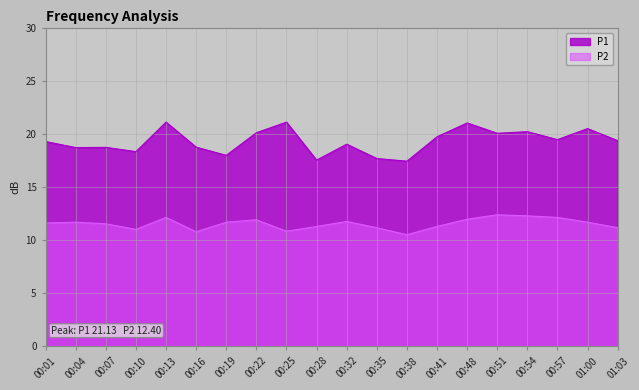

What is the difference between the P2 values at 00:04 and 00:32?

0.1